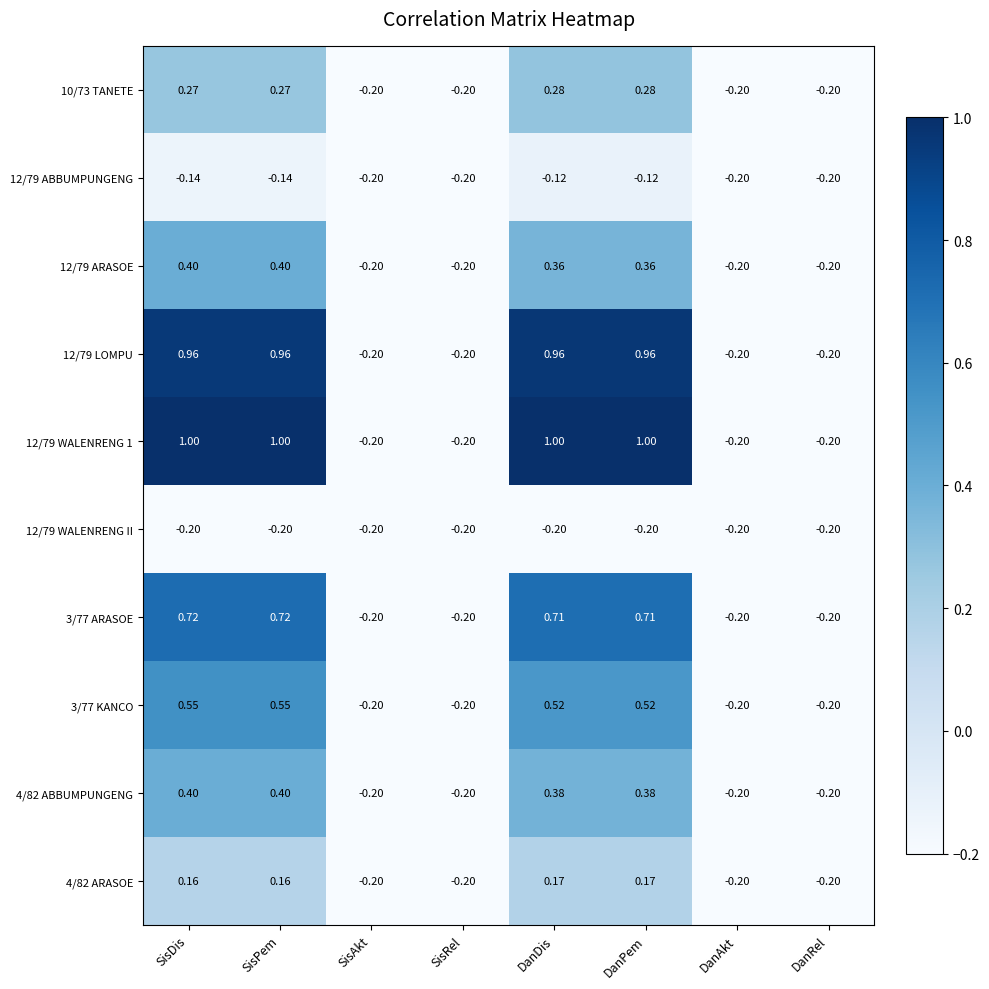

At how many categories does at least one series exceed 0?

4